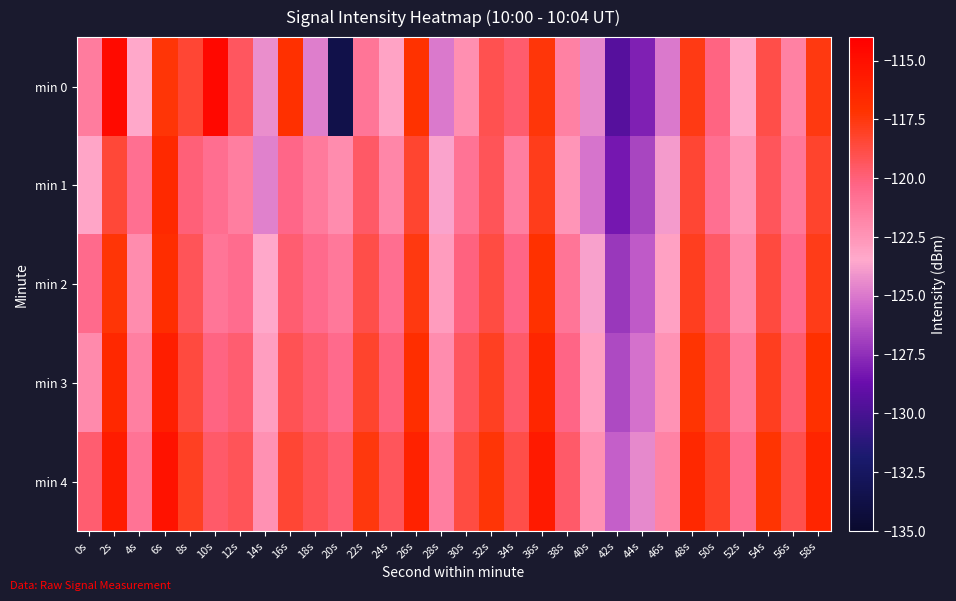

What is the smallest value displayed?

-133.6